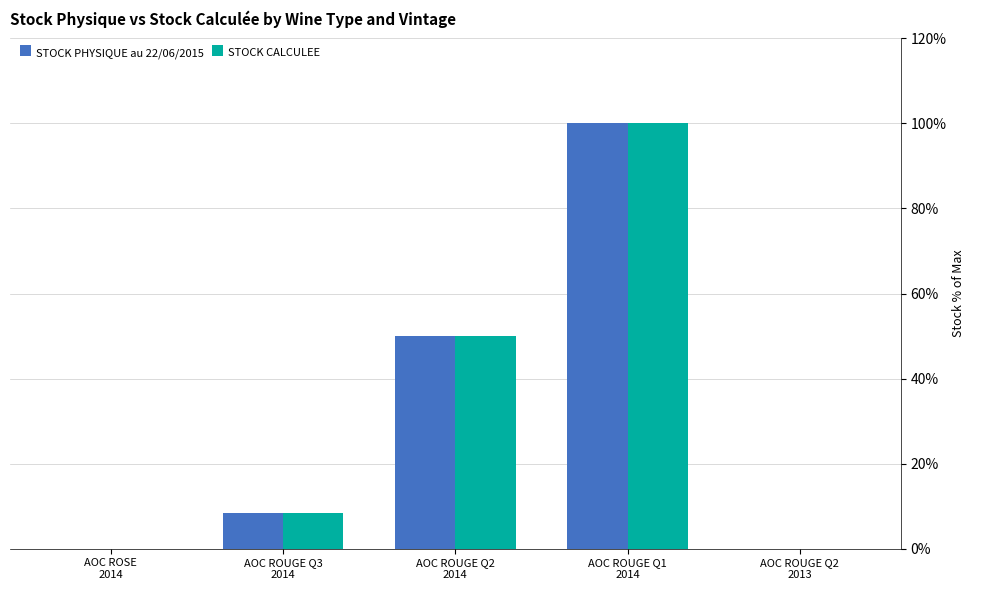

What is the greatest value displayed?

100.0